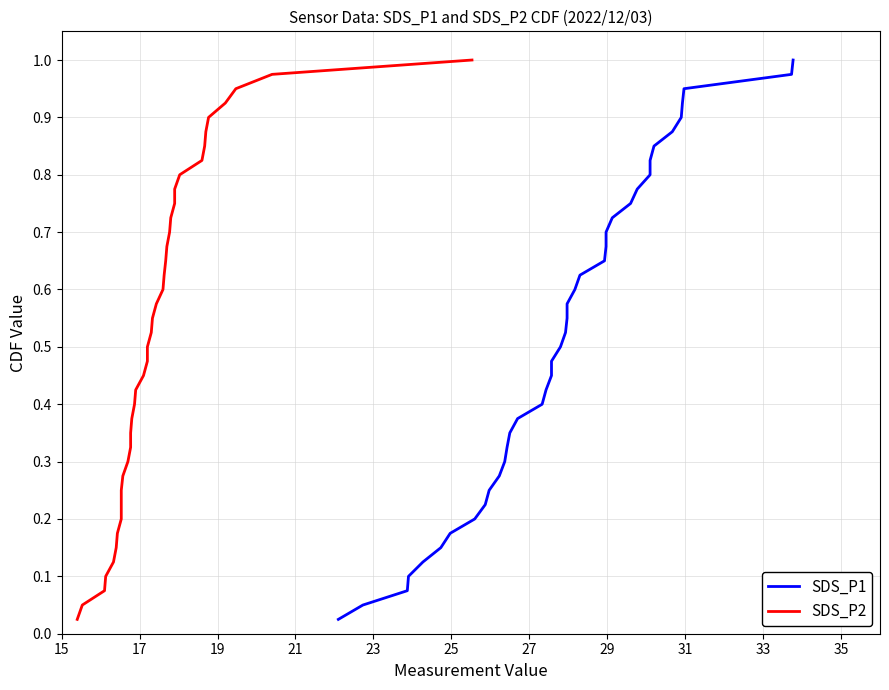

What is the difference between the maximum and minimum values in the SDS_P2 series?

1.0